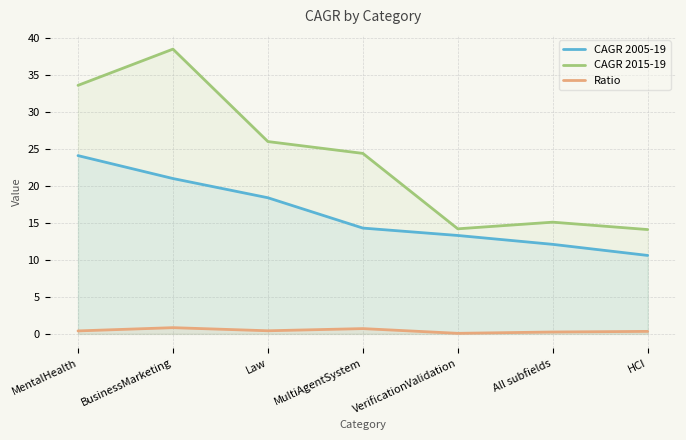

True or false: CAGR 2015-19 and CAGR 2005-19 cross at least once.

False